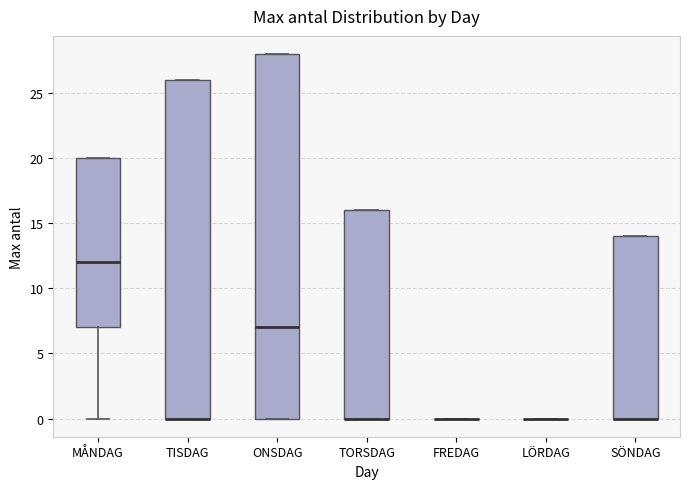

Where is the lower edge of the box for SÖNDAG on the y-axis? The values are not printed on the chart, so give them approximately, as read against the axis.

0